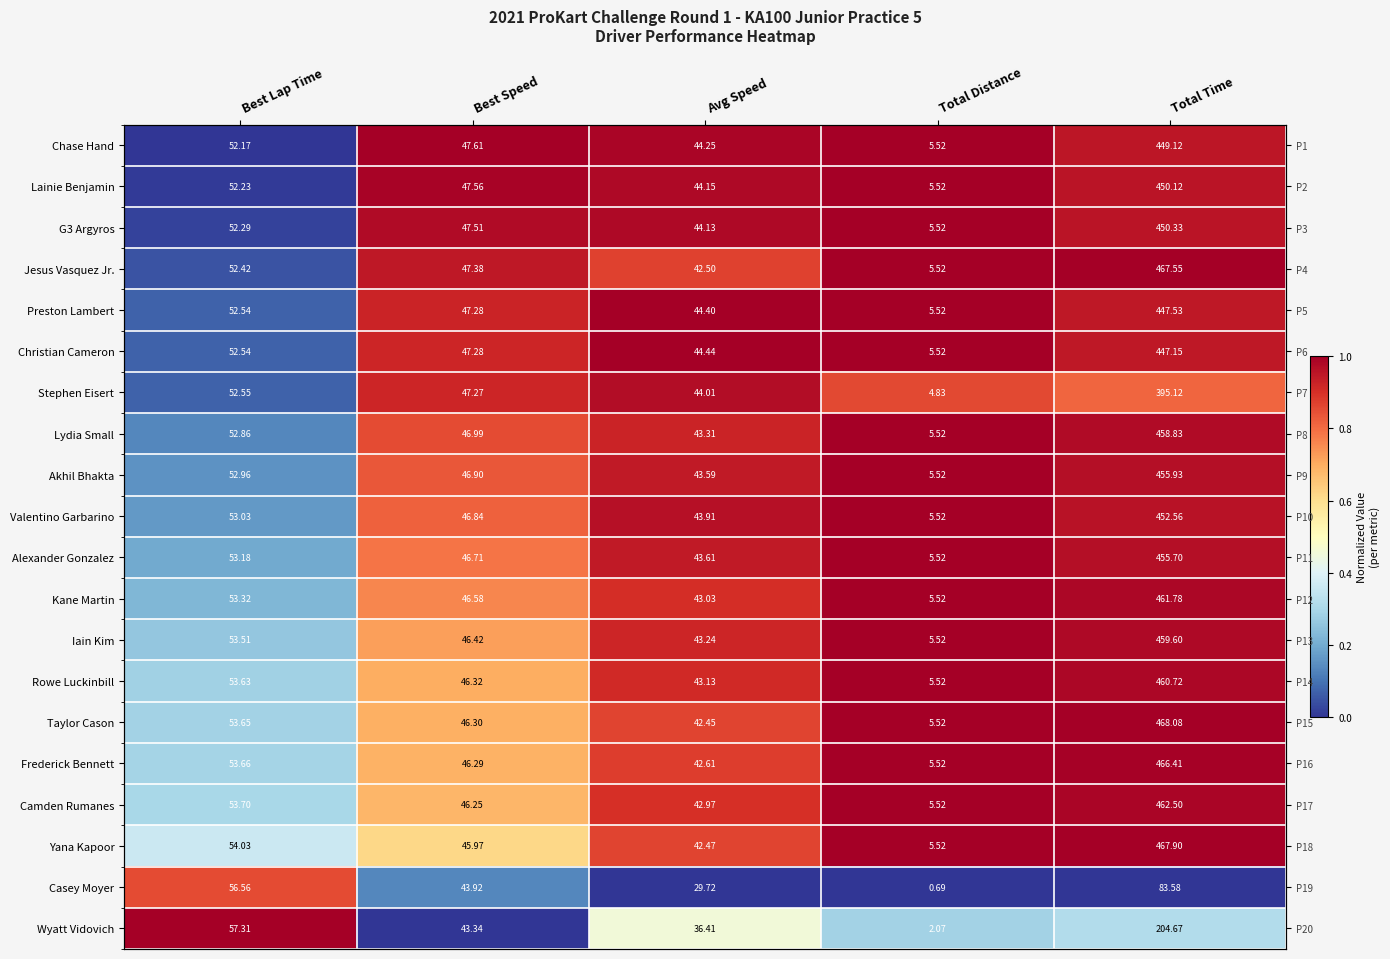

Is it true that Chase Hand equals 1.4 at Total Distance?

False